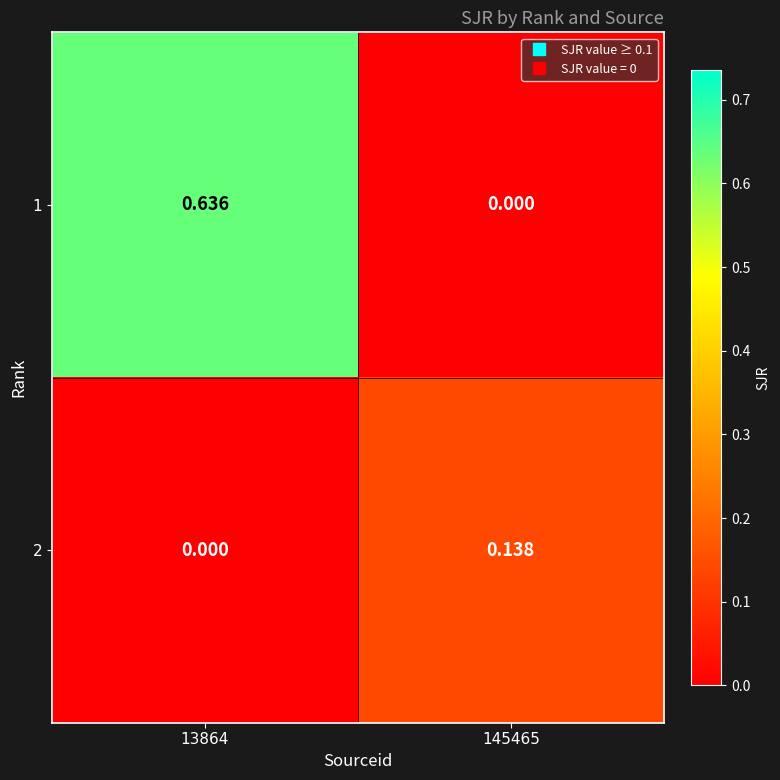

Is the value of 1 at 145465 greater than the value of 2 at 145465?

No